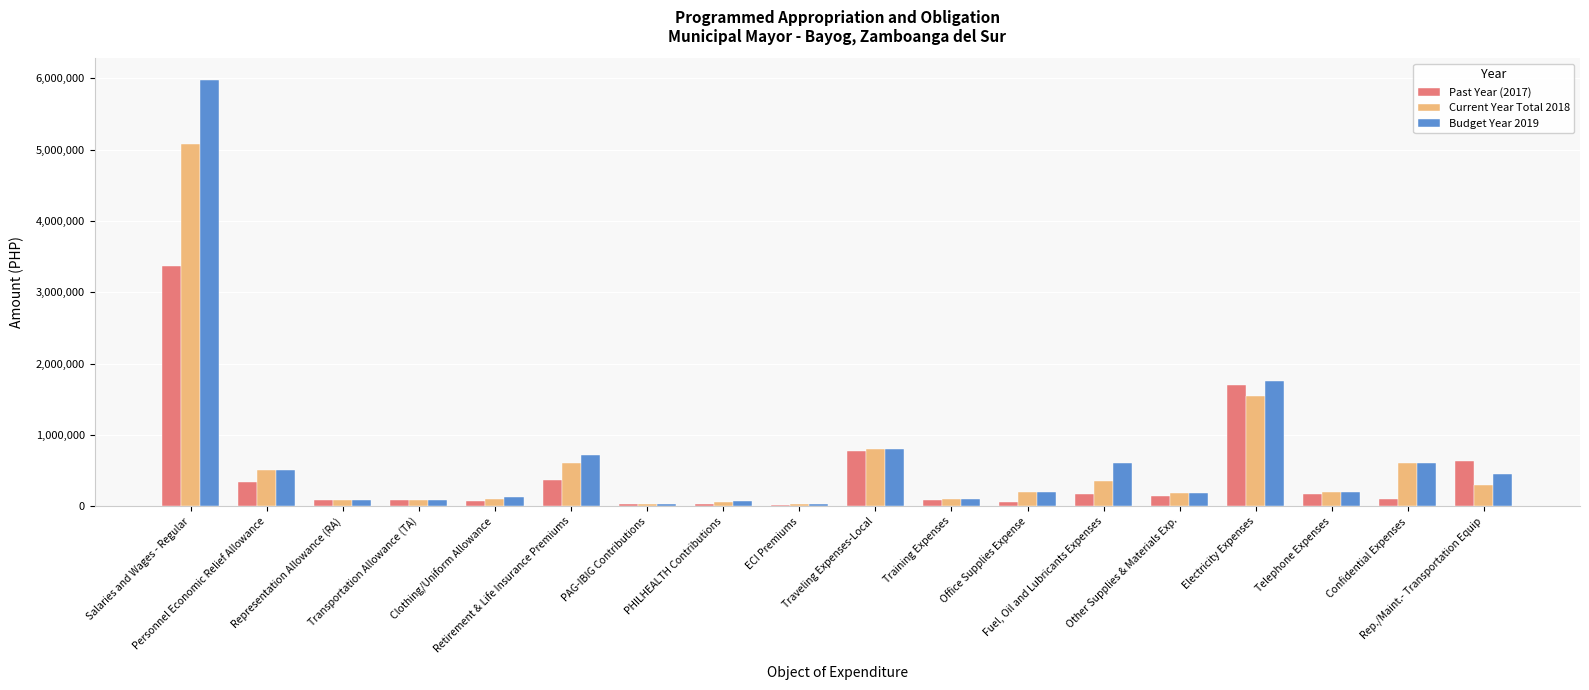

At which category does the chart reach its peak across all series?

Salaries and Wages - Regular